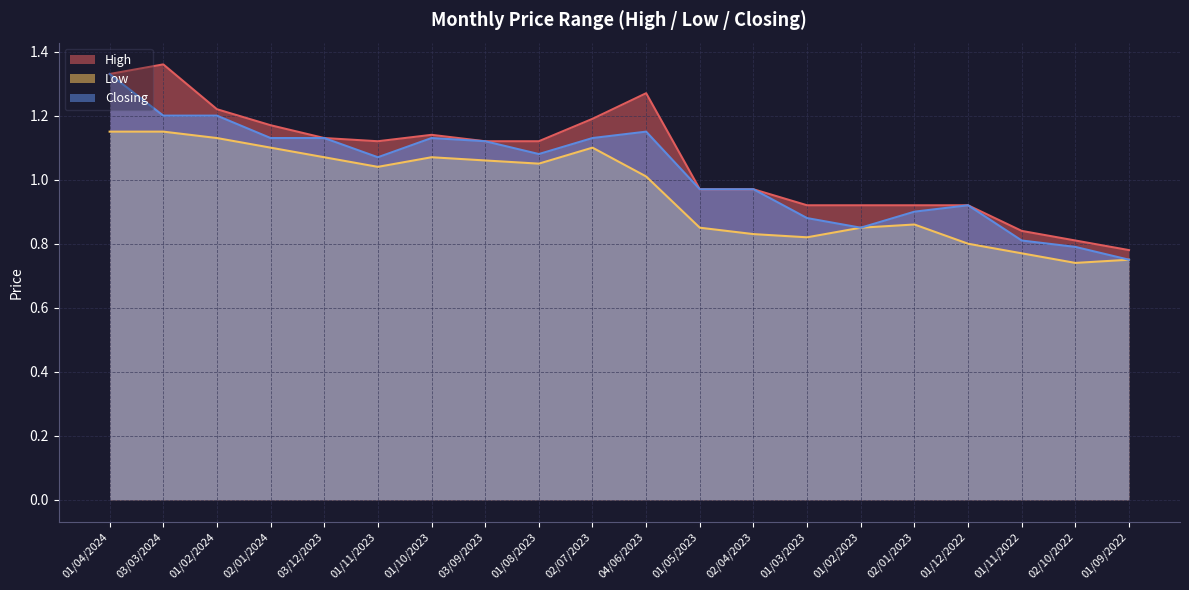

What are all the series names shown in the legend?

High, Low, Closing